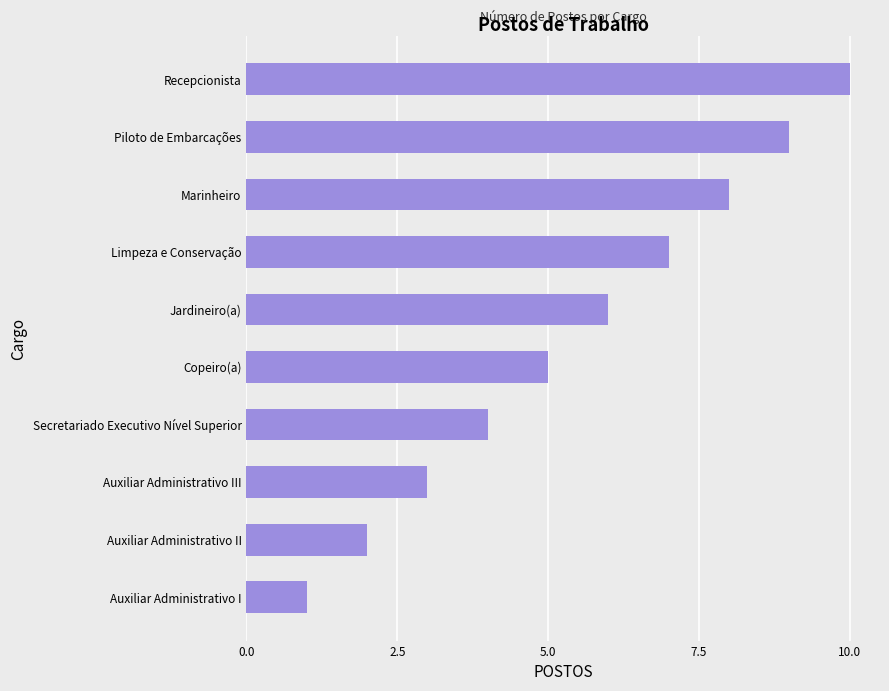

What is the difference between the maximum and second lowest values?

8